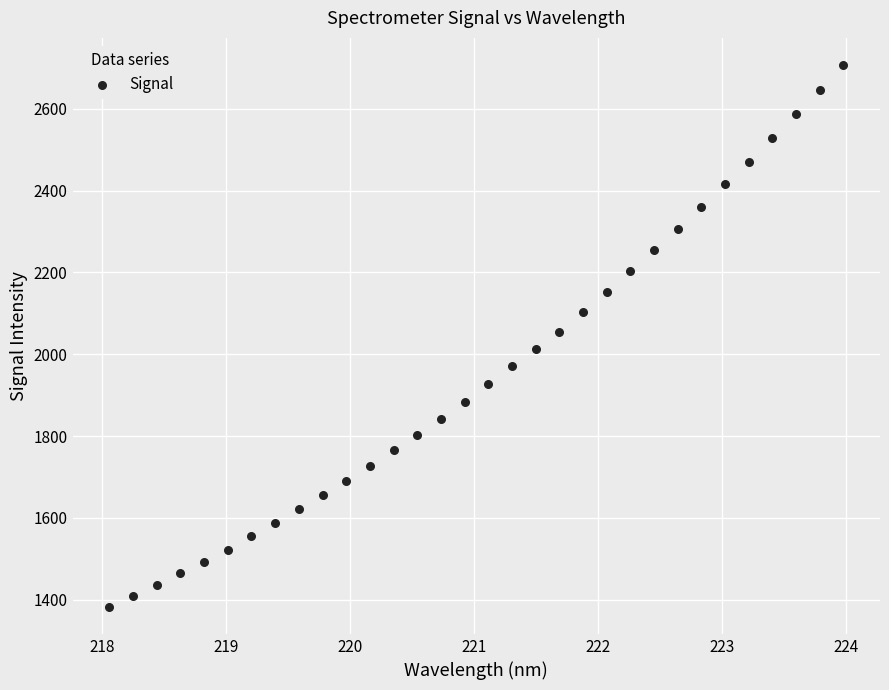

What is the range of X values (max minus min)?

5.9